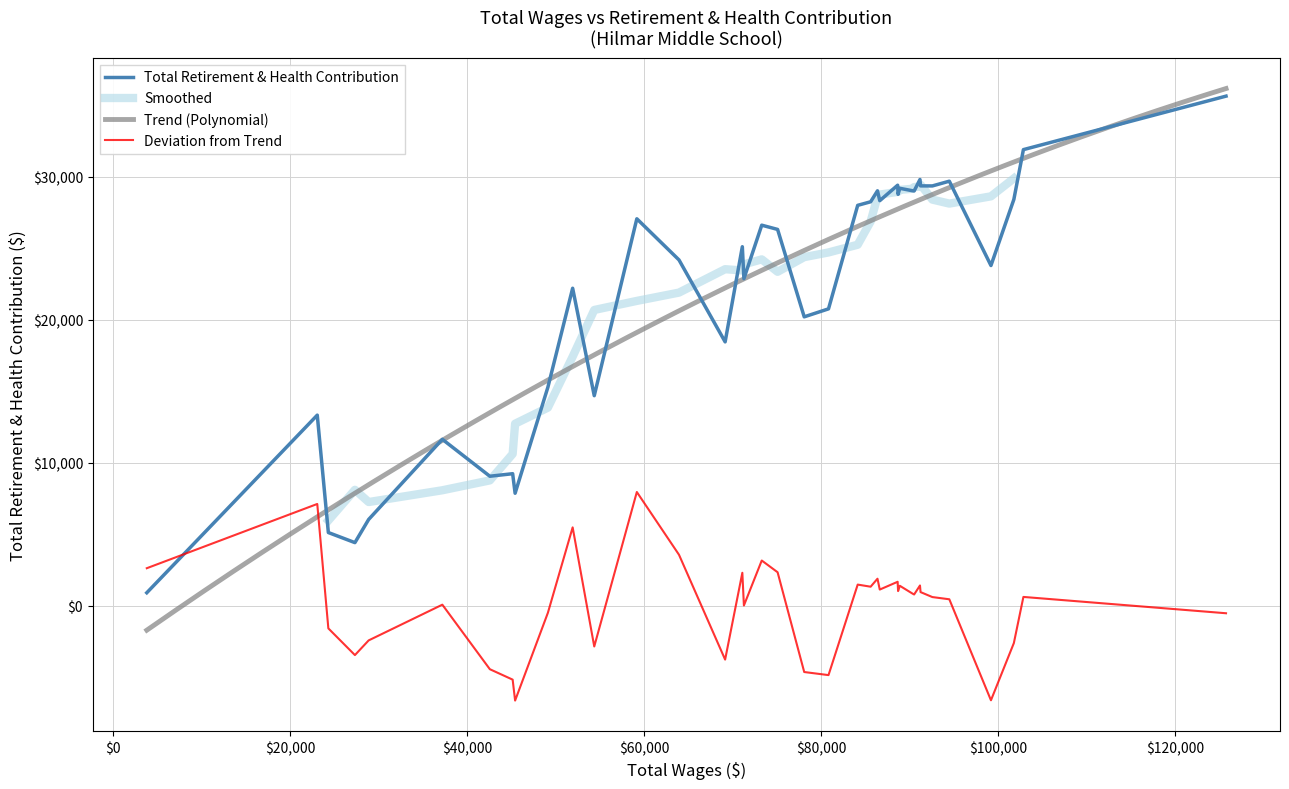

What is the ratio of the value at 11 to the value at 29?

3.7